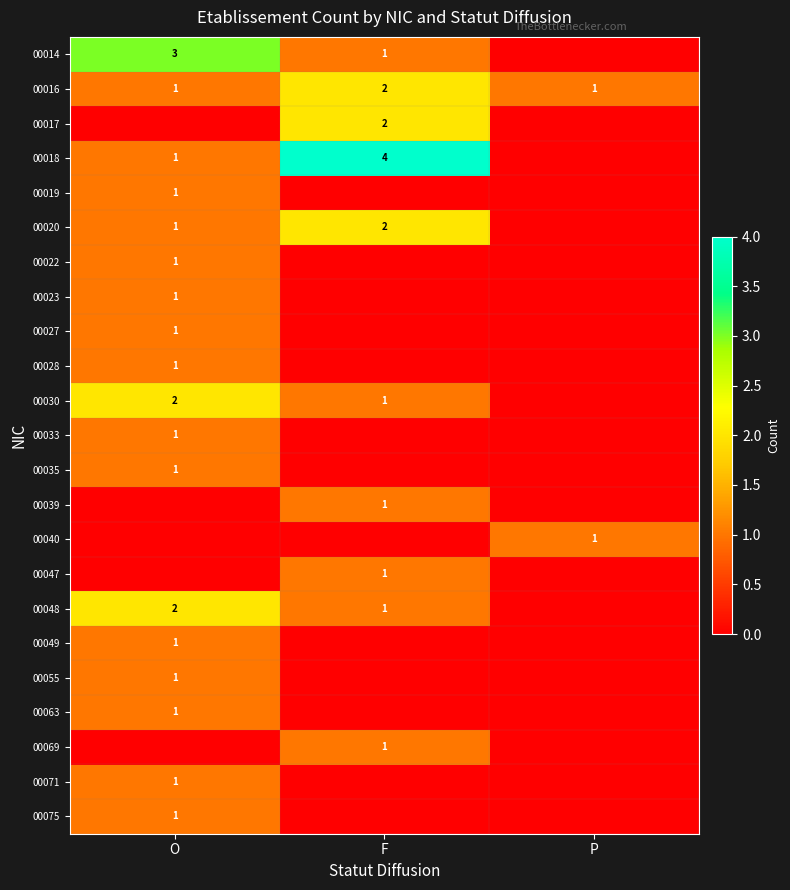

True or false: 00069 has a value of 1 at F.

True